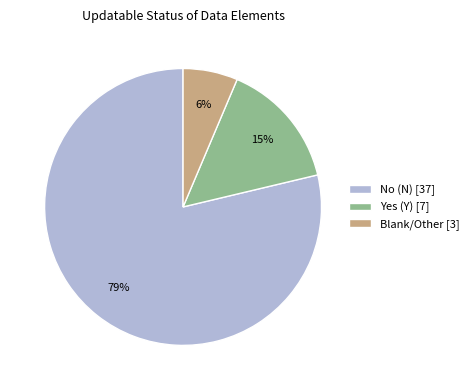

To the nearest percent, what is the average slice percentage?

33%